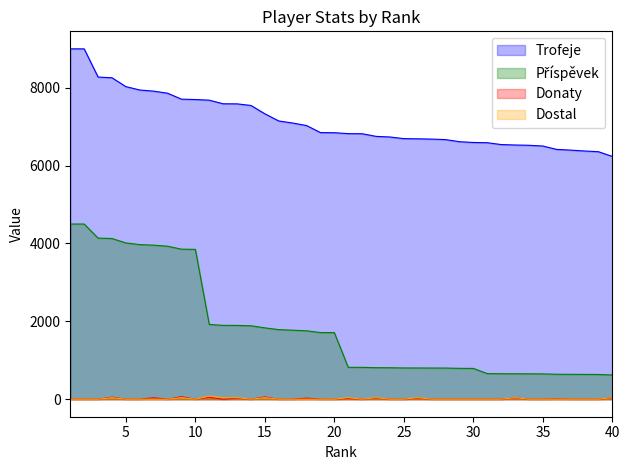

At 25, list the series in order from largest to smallest.

Trofeje, Příspěvek, Donaty, Dostal